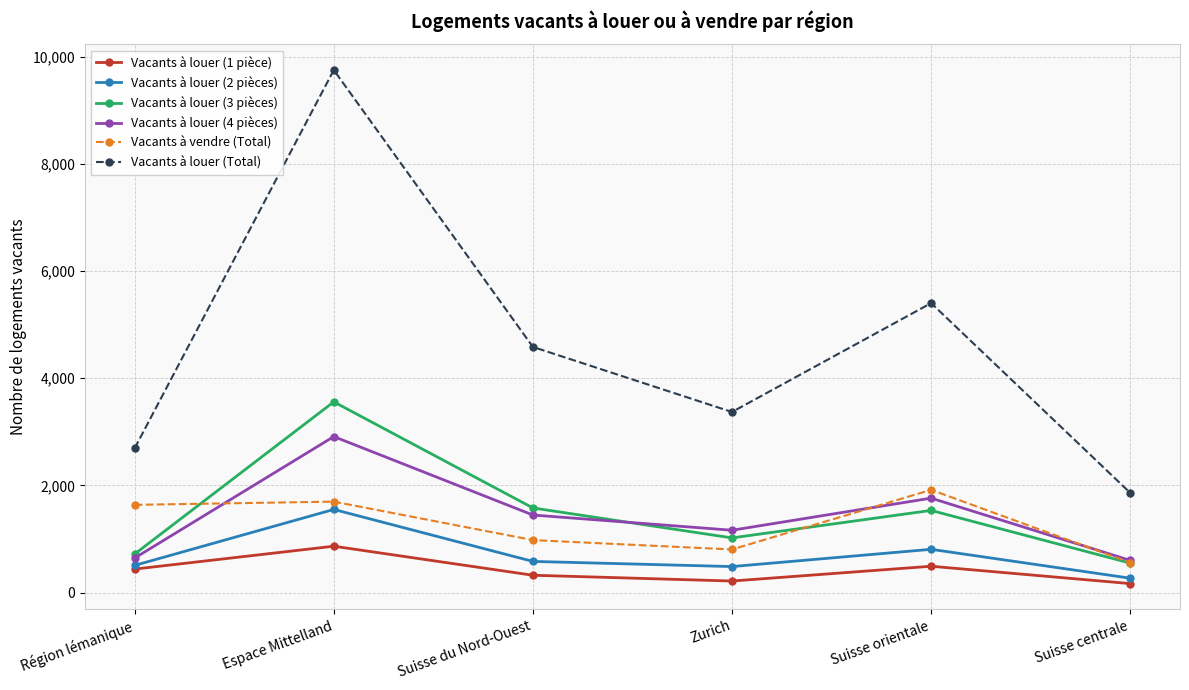

What is the approximate value of Vacants à vendre (Total) at Région lémanique?

1637